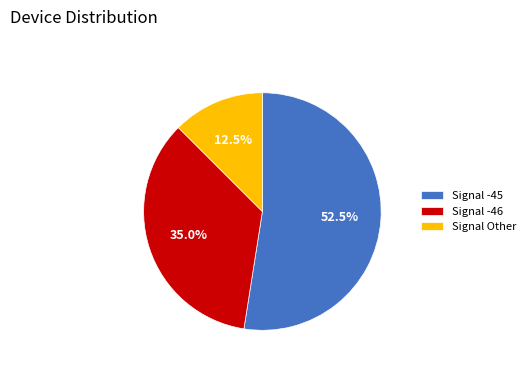

To the nearest percent, what is the average slice percentage?

33%